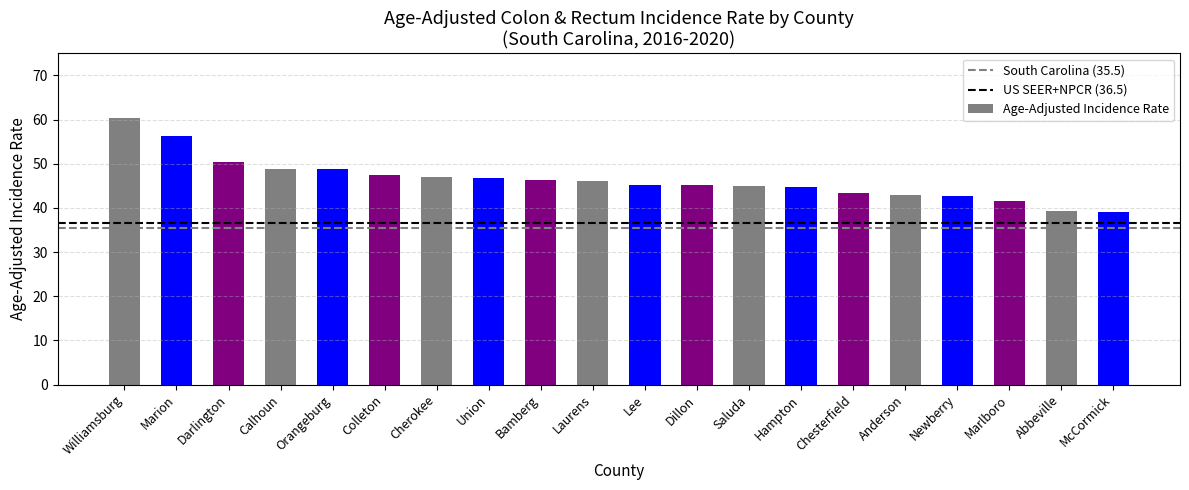

At which category does the chart reach its peak across all series?

Williamsburg